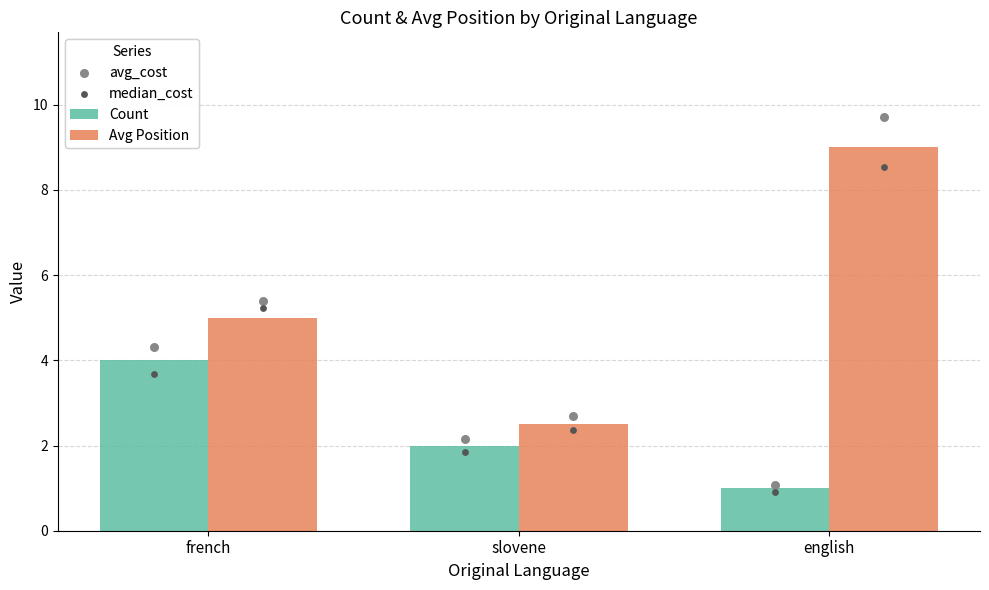

Which series contains the lowest Y value?

Count